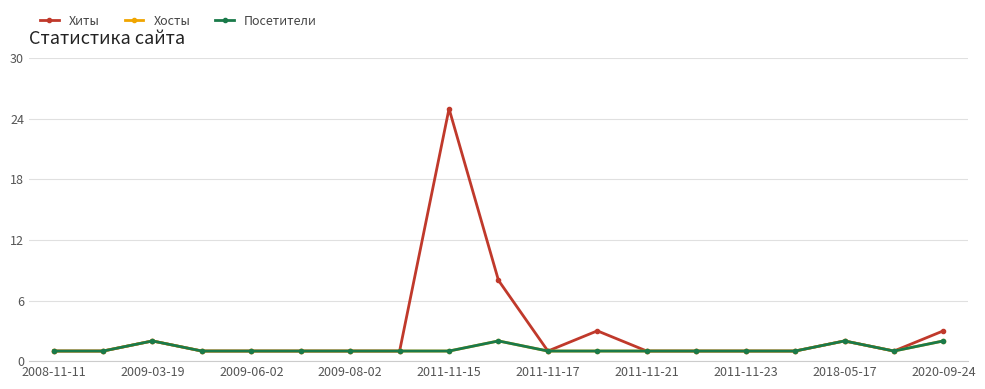

Is this an area chart (filled region under the line)?

No